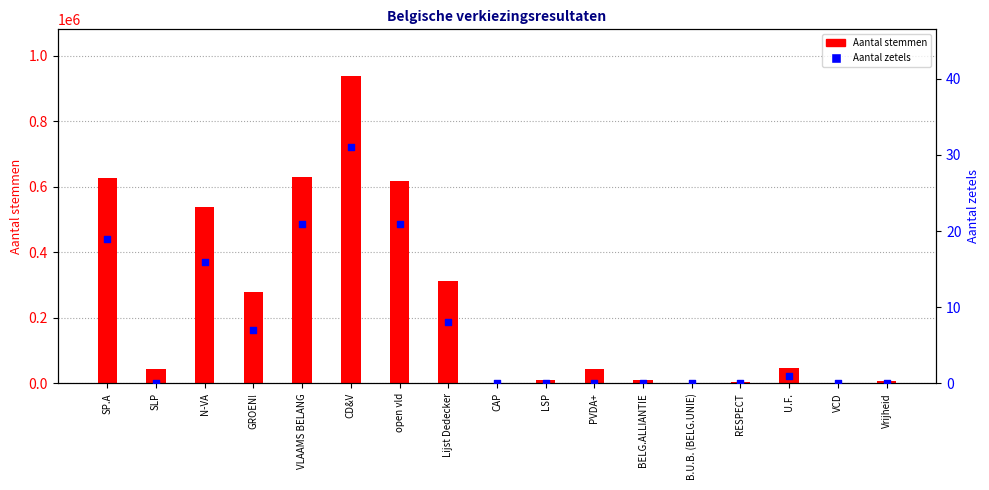

Which series contains the highest Y value?

Aantal stemmen